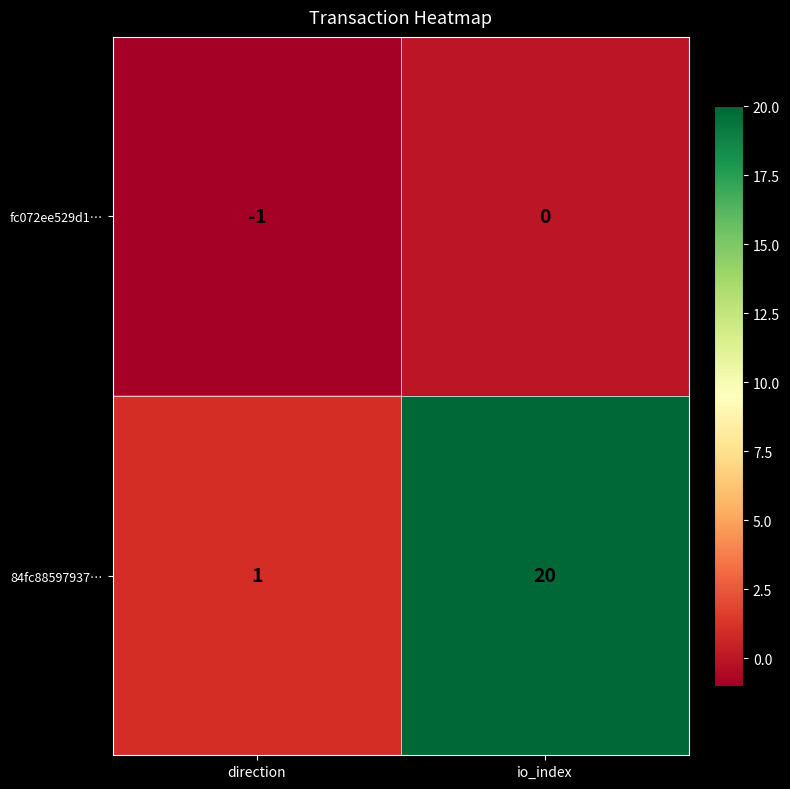

How many categories are shown in the chart?

2